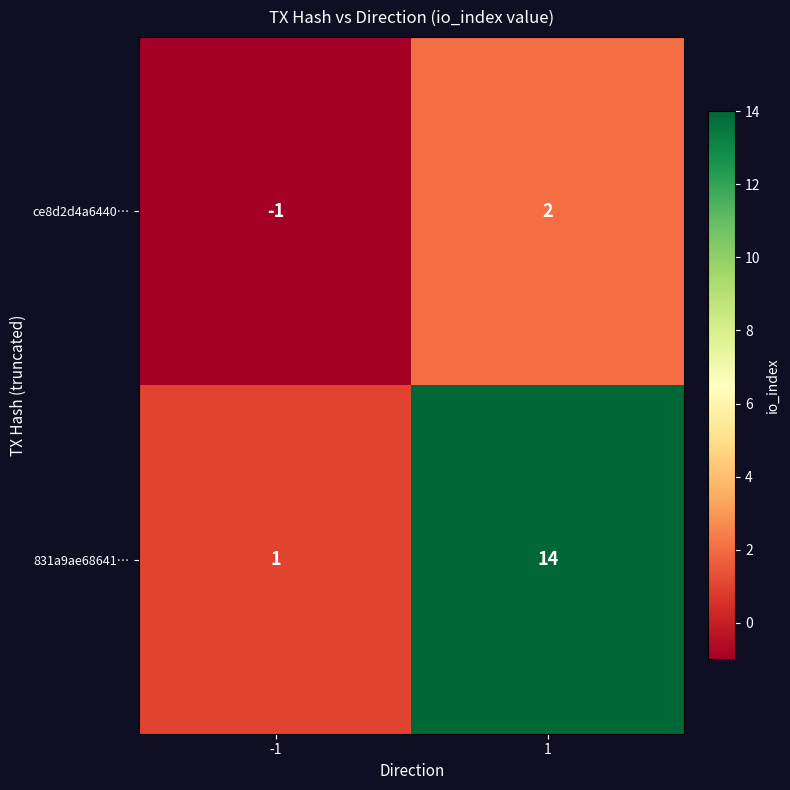

What is the smallest value displayed?

-1